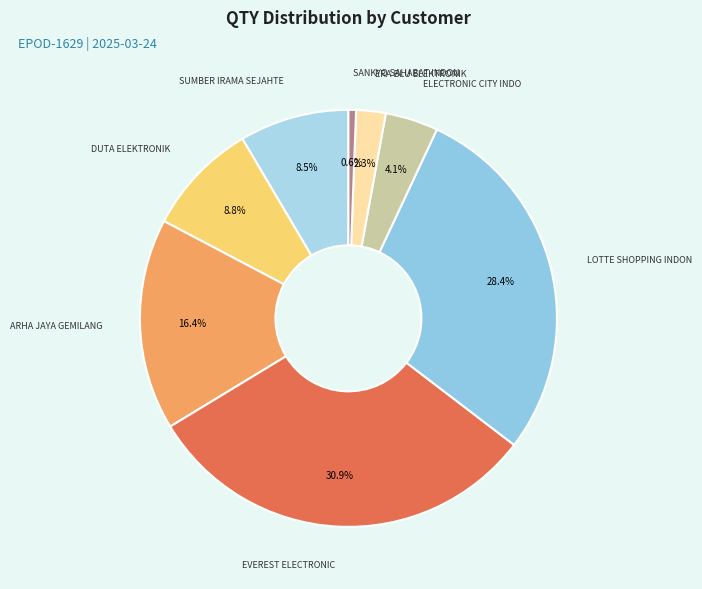

How many slices are in this pie chart?

8